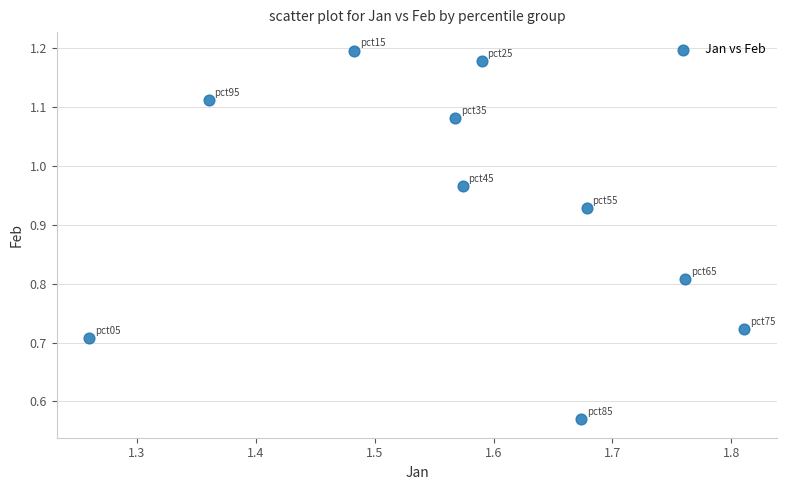

What is the average X value?

1.6